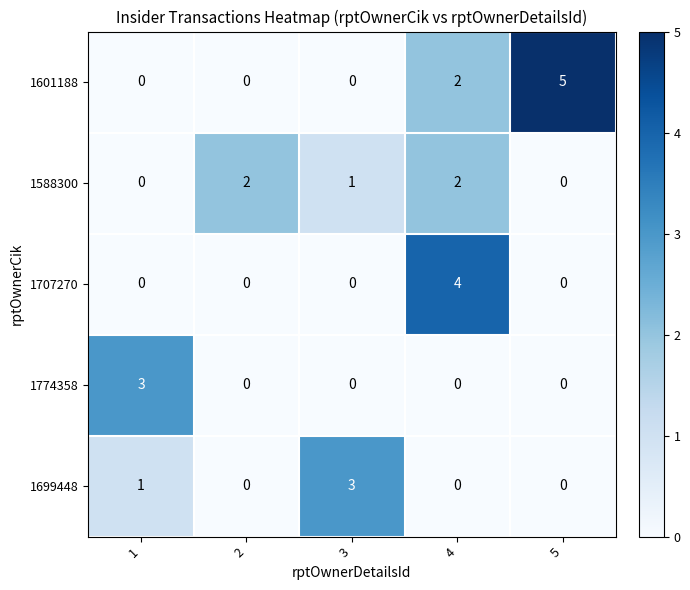

Reading left to right, transcribe all the data shown in this chart.

1601188: 1=0	2=0	3=0	4=2	5=5
1588300: 1=0	2=2	3=1	4=2	5=0
1707270: 1=0	2=0	3=0	4=4	5=0
1774358: 1=3	2=0	3=0	4=0	5=0
1699448: 1=1	2=0	3=3	4=0	5=0